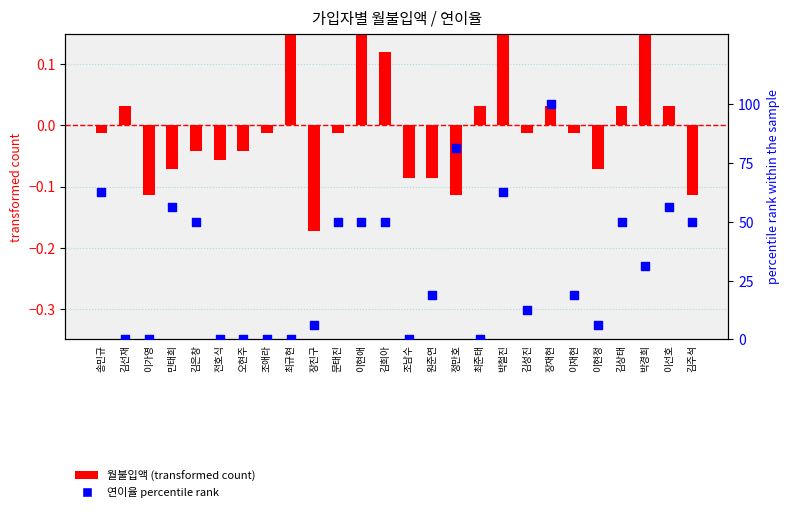

At which category is the sum across all series the highest?

장재현